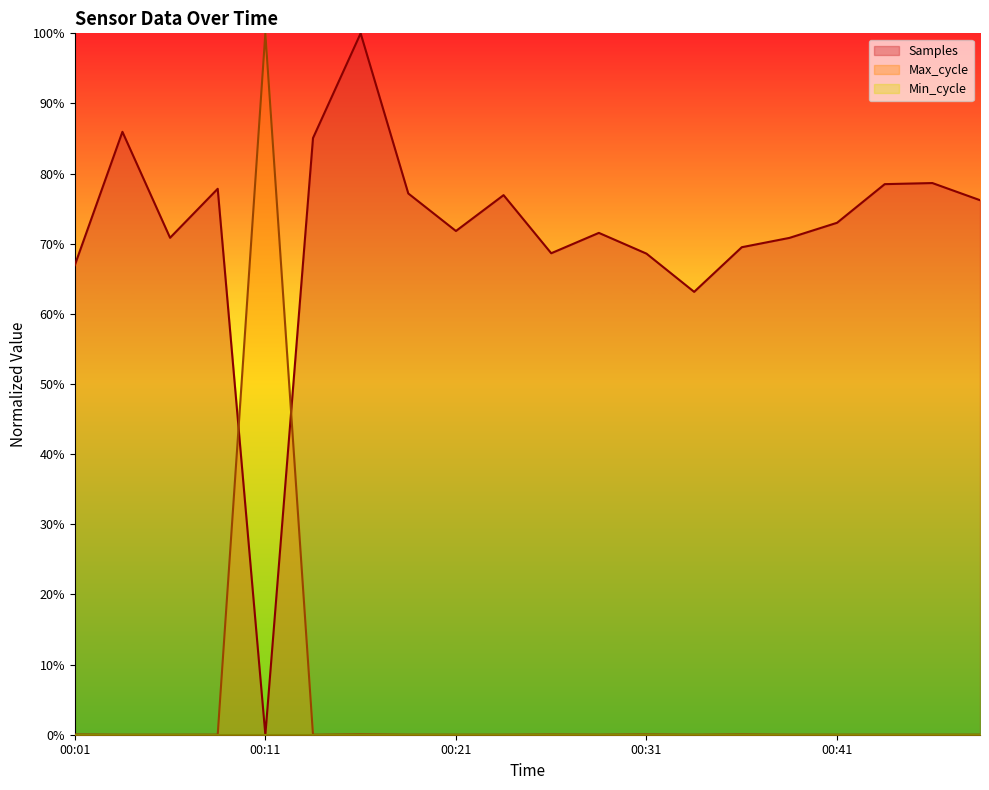

Is the value of Max_cycle at 00:19 greater than the value of Samples at 00:26?

No